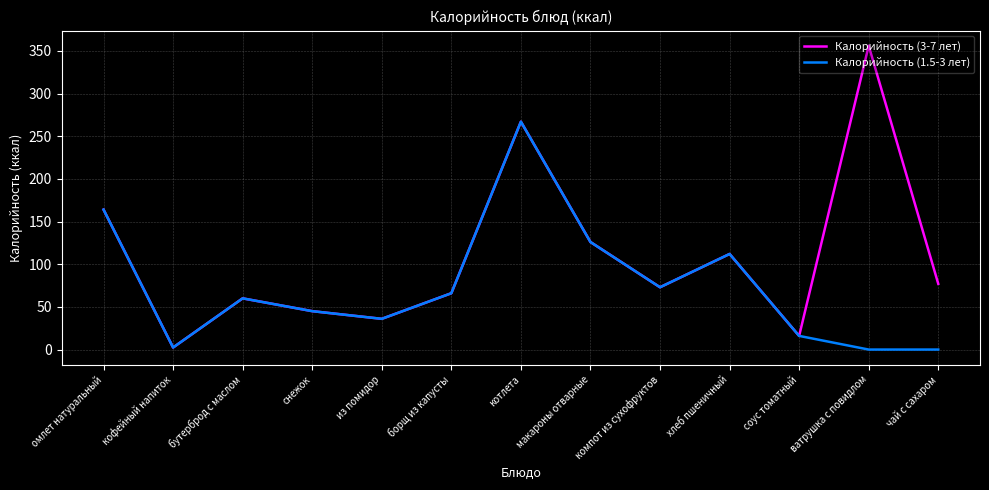

What position from the right is ватрушка с повидлом?

2